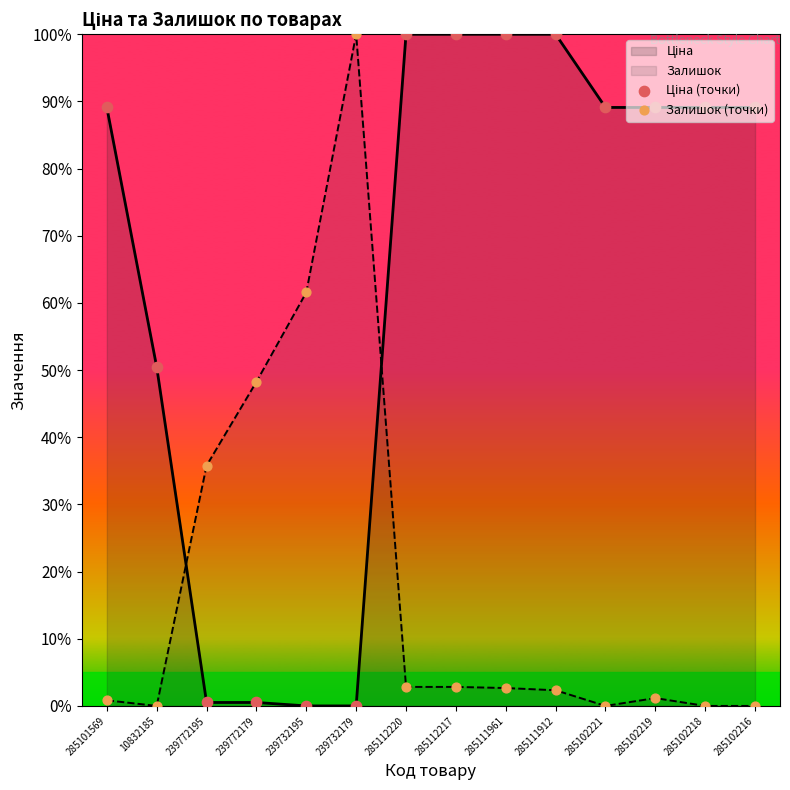

Which series has the largest Y range (max minus min)?

Ціна